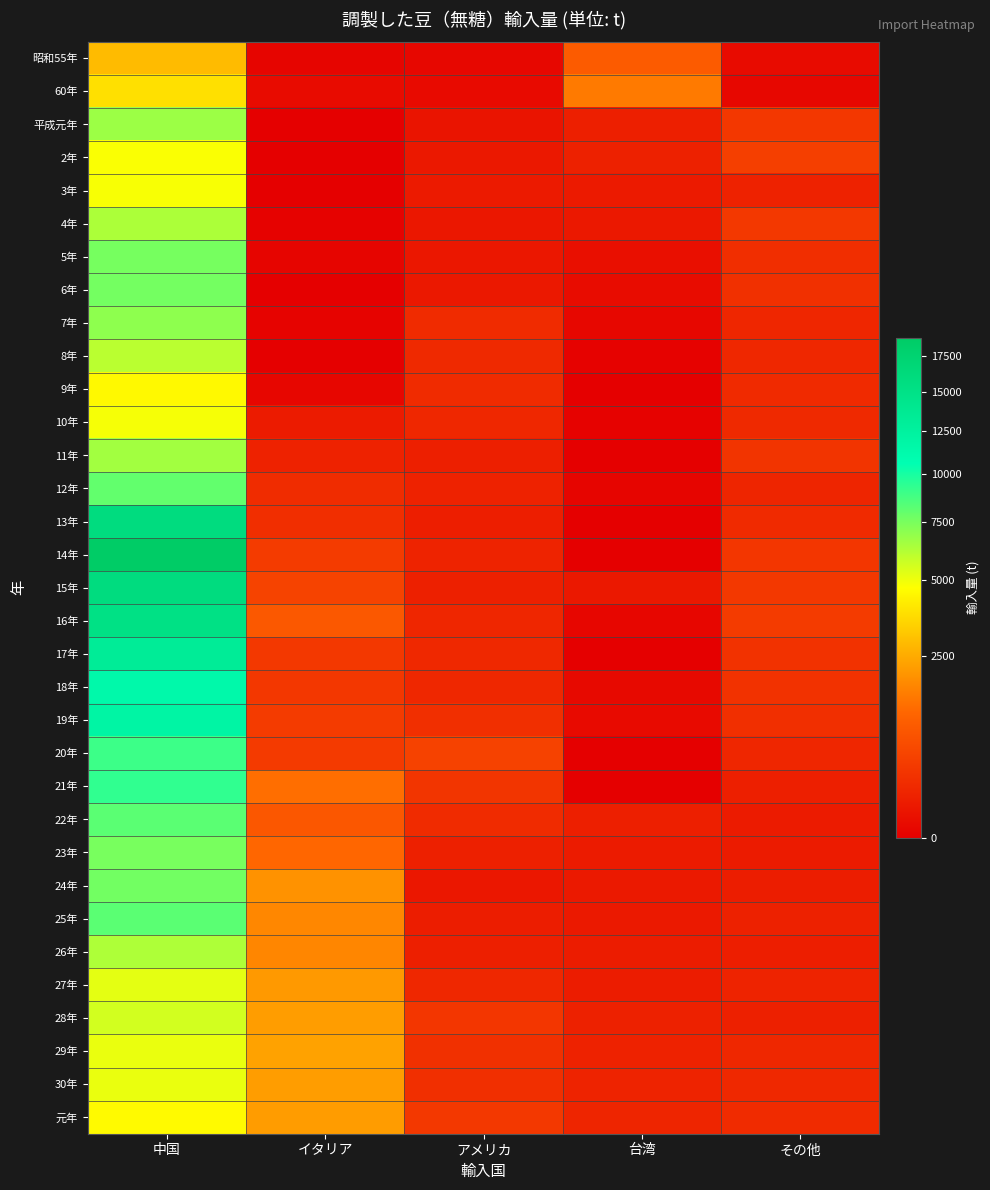

Reading left to right, list all the values displayed in this chart.

昭和55年: 中国=2859	イタリア=4	アメリカ=7	台湾=938	その他=15
60年: 中国=3810	イタリア=17	アメリカ=13	台湾=1516	その他=8
平成元年: 中国=6699	イタリア=0	アメリカ=49	台湾=115	その他=352
2年: 中国=4804	イタリア=0	アメリカ=73	台湾=132	その他=470
3年: 中国=4851	イタリア=0	アメリカ=80	台湾=81	その他=137
4年: 中国=6382	イタリア=1	アメリカ=61	台湾=72	その他=368
5年: 中国=7583	イタリア=4	アメリカ=64	台湾=29	その他=246
6年: 中国=7616	イタリア=0	アメリカ=71	台湾=19	その他=274
7年: 中国=7035	イタリア=2	アメリカ=219	台湾=6	その他=170
8年: 中国=6081	イタリア=0	アメリカ=199	台湾=1	その他=178
9年: 中国=4550	イタリア=5	アメリカ=216	台湾=0	その他=208
10年: 中国=4900	イタリア=91	アメリカ=179	台湾=1	その他=199
11年: 中国=6575	イタリア=134	アメリカ=119	台湾=0	その他=321
12年: 中国=8062	イタリア=232	アメリカ=139	台湾=4	その他=163
13年: 中国=15850	イタリア=249	アメリカ=105	台湾=0	その他=207
14年: 中国=18858	イタリア=394	アメリカ=150	台湾=0	その他=337
15年: 中国=15886	イタリア=519	アメリカ=124	台湾=70	その他=366
16年: 中国=15145	イタリア=895	アメリカ=172	台湾=5	その他=411
17年: 中国=13243	イタリア=367	アメリカ=190	台湾=0	その他=286
18年: 中国=11347	イタリア=343	アメリカ=181	台湾=11	その他=293
19年: 中国=11964	イタリア=394	アメリカ=253	台湾=13	その他=257
20年: 中国=8994	イタリア=387	アメリカ=499	台湾=0	その他=167
21年: 中国=9309	イタリア=1313	アメリカ=323	台湾=0	その他=114
22年: 中国=8219	イタリア=861	アメリカ=219	台湾=119	その他=93
23年: 中国=7532	イタリア=1179	アメリカ=124	台湾=92	その他=91
24年: 中国=7657	イタリア=1978	アメリカ=66	台湾=77	その他=101
25年: 中国=8247	イタリア=1755	アメリカ=101	台湾=78	その他=127
26年: 中国=6342	イタリア=1748	アメリカ=120	台湾=98	その他=109
27年: 中国=5218	イタリア=2115	アメリカ=180	台湾=97	その他=144
28年: 中国=5564	イタリア=2192	アメリカ=339	台湾=127	その他=122
29年: 中国=5128	イタリア=2287	アメリカ=272	台湾=135	その他=178
30年: 中国=5097	イタリア=2195	アメリカ=258	台湾=149	その他=192
元年: 中国=4591	イタリア=2162	アメリカ=372	台湾=161	その他=218